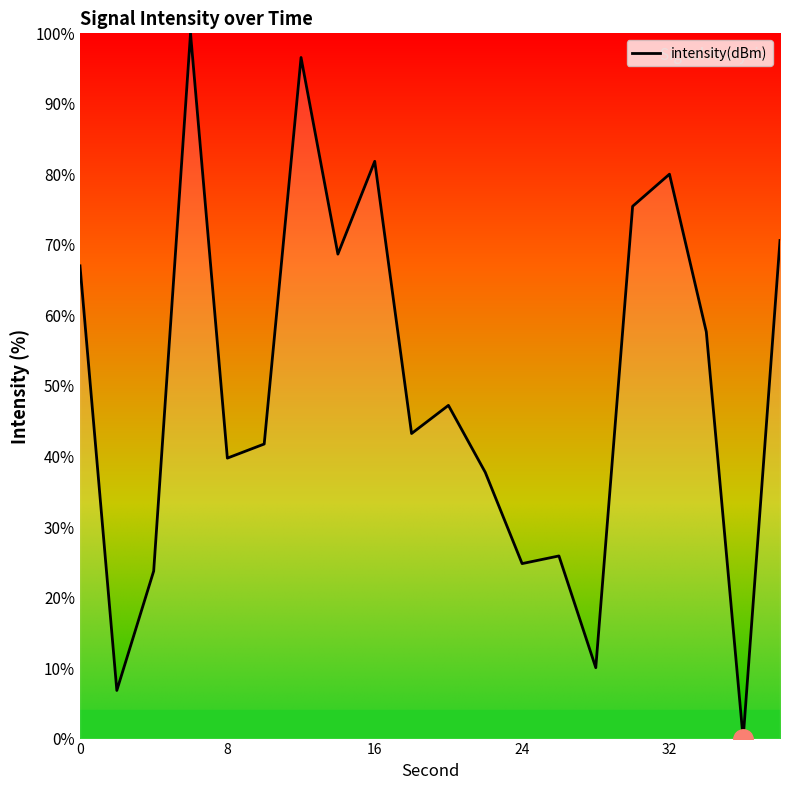

What is the sum of all values?

999.1